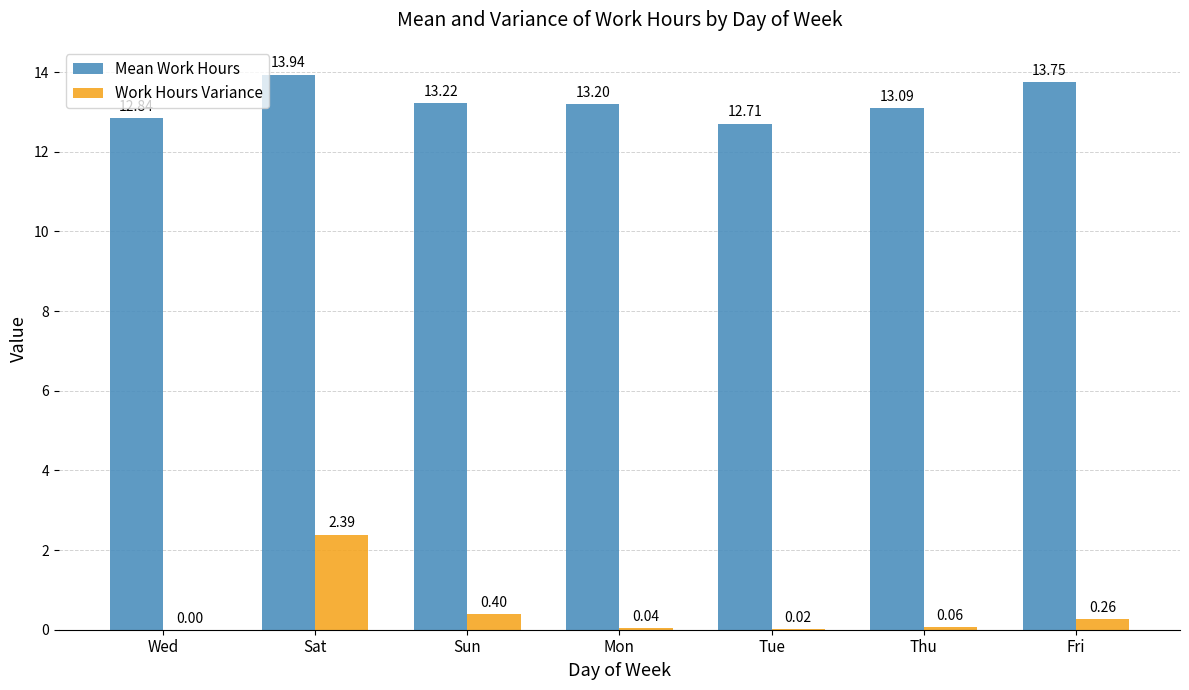

How many series are shown in this chart?

2